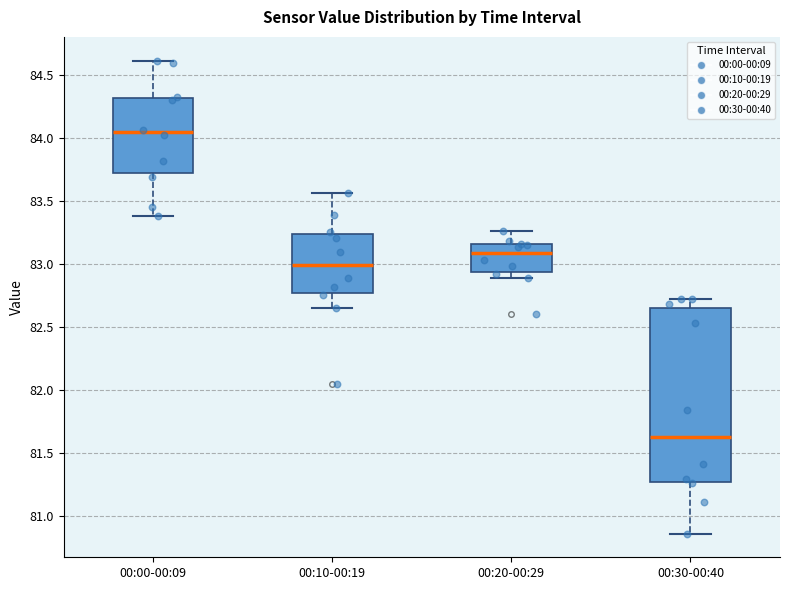

Reading left to right, transcribe this box plot: for each box, give where its median line is, the range the box spans, and where its two whiskers end, as read against the y-axis. The values are not printed on the chart, so give them approximately, as read against the axis.

00:00-00:09: median 84.05, box 83.70 to 84.30, whiskers 83.40 to 84.60
00:10-00:19: median 83.00, box 82.75 to 83.25, whiskers 82.65 to 83.55
00:20-00:29: median 83.10, box 82.95 to 83.15, whiskers 82.90 to 83.25
00:30-00:40: median 81.65, box 81.25 to 82.65, whiskers 80.85 to 82.70